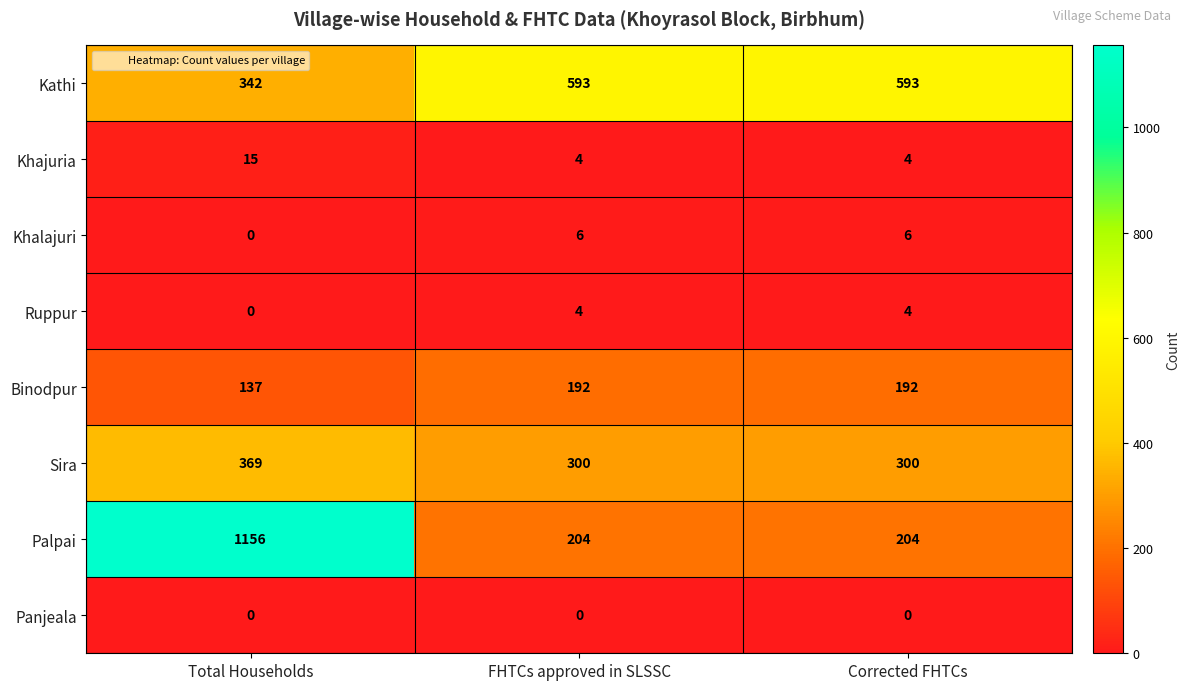

Reading left to right, what are all the values shown in this chart?

Kathi: Total Households=342	FHTCs approved in SLSSC=593	Corrected FHTCs=593
Khajuria: Total Households=15	FHTCs approved in SLSSC=4	Corrected FHTCs=4
Khalajuri: Total Households=0	FHTCs approved in SLSSC=6	Corrected FHTCs=6
Ruppur: Total Households=0	FHTCs approved in SLSSC=4	Corrected FHTCs=4
Binodpur: Total Households=137	FHTCs approved in SLSSC=192	Corrected FHTCs=192
Sira: Total Households=369	FHTCs approved in SLSSC=300	Corrected FHTCs=300
Palpai: Total Households=1156	FHTCs approved in SLSSC=204	Corrected FHTCs=204
Panjeala: Total Households=0	FHTCs approved in SLSSC=0	Corrected FHTCs=0